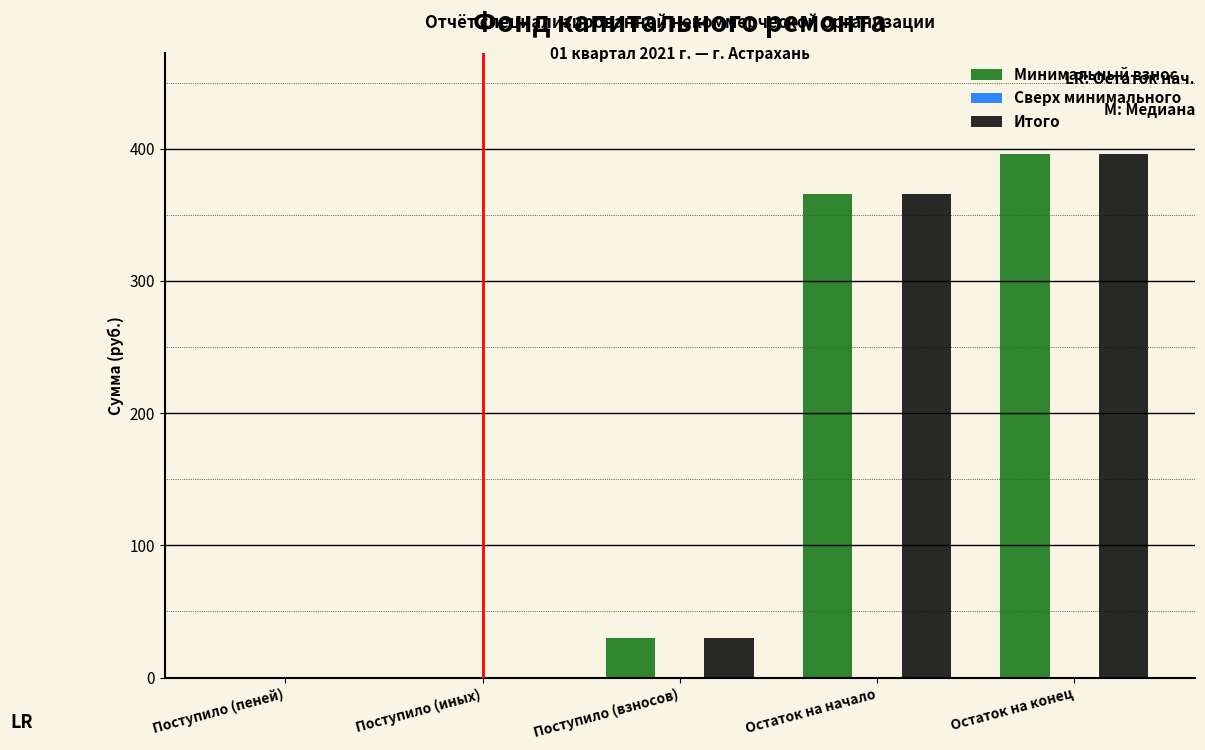

Is it true that Итого equals 365.9 at Остаток на начало?

True